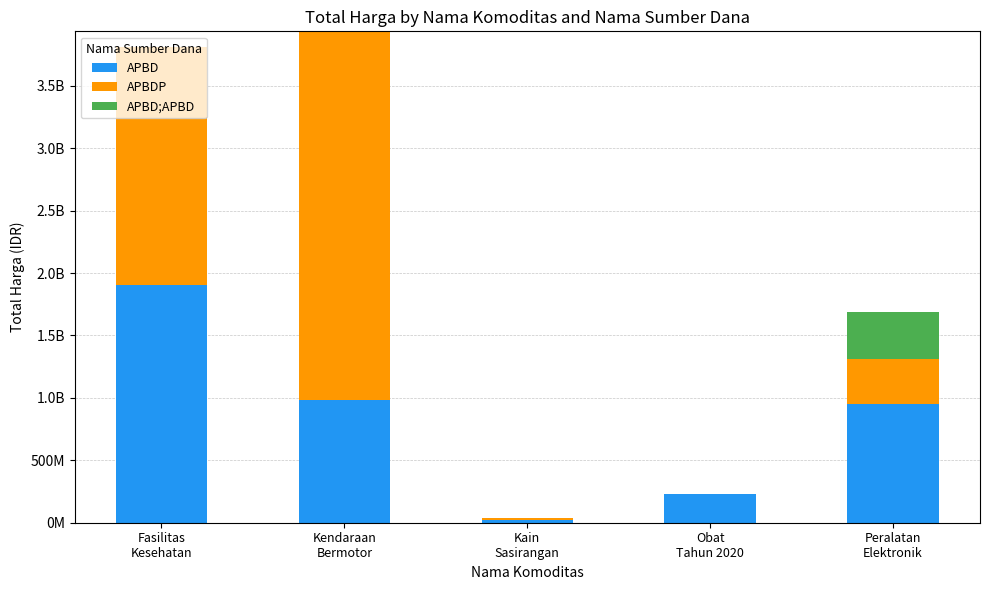

What are all the series names shown in the legend?

APBD, APBDP, APBD;APBD